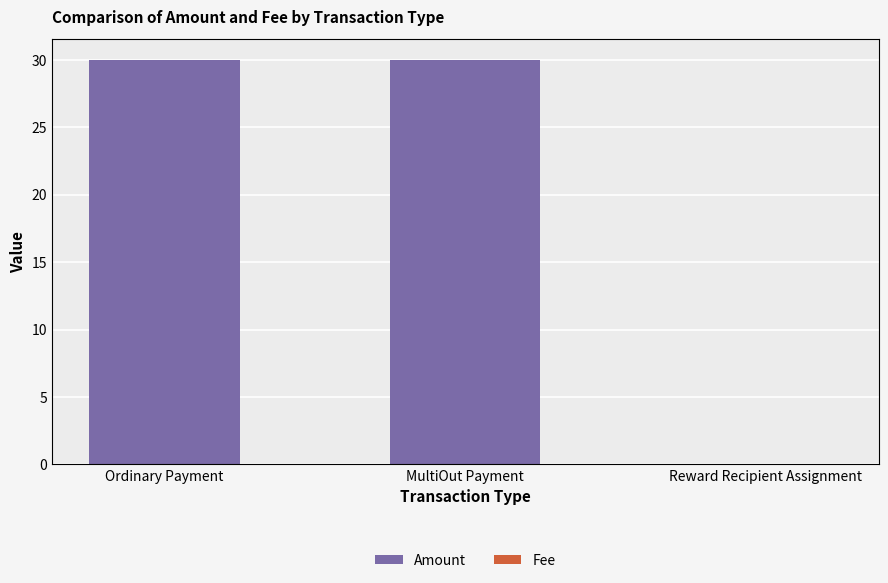

The value of Amount at Reward Recipient Assignment is 0.0. True or false?

True